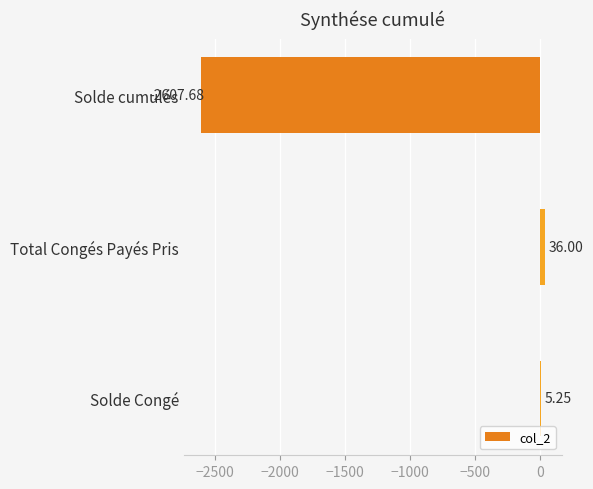

Count the number of data series in this chart.

1